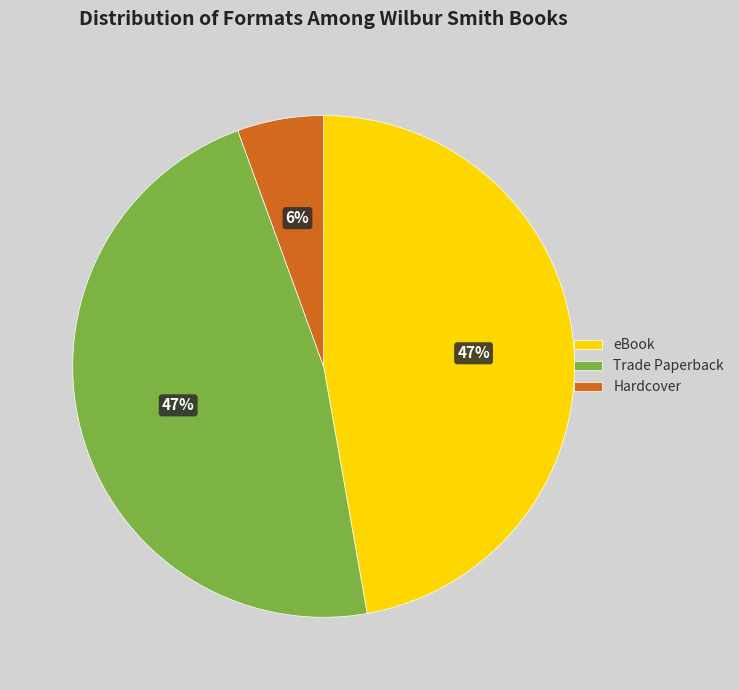

Combined, do Trade Paperback and Hardcover account for over 50%?

Yes